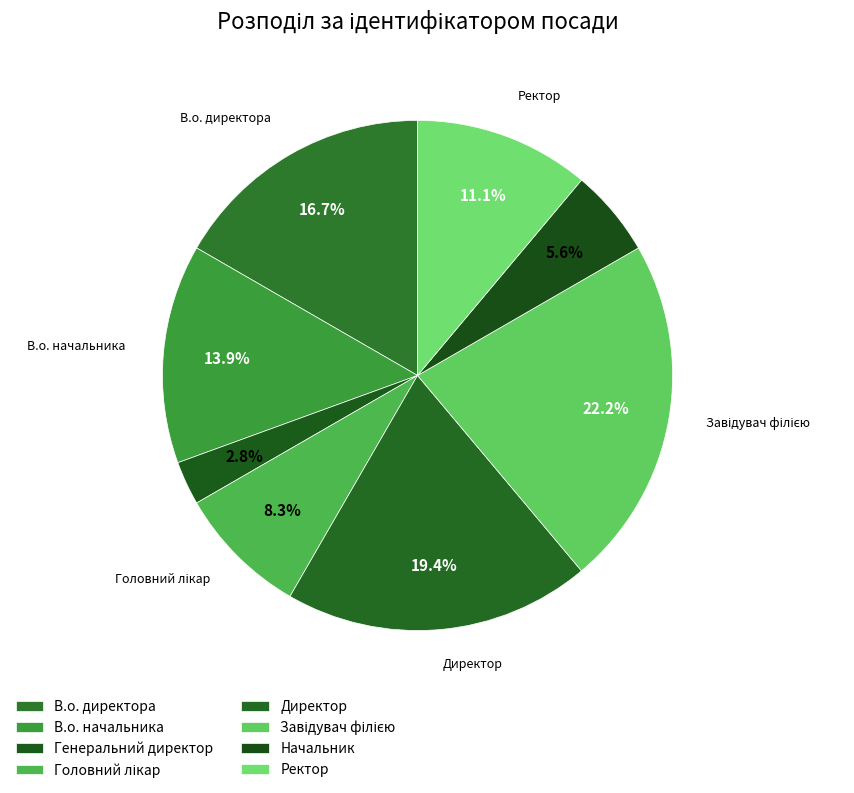

What is the total percentage of Директор and В.о. директора?

36.1%